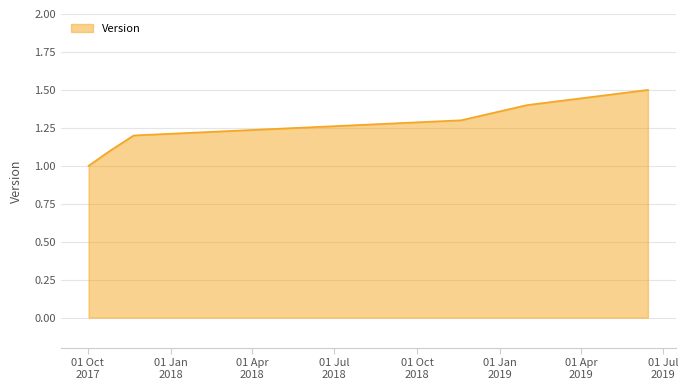

What is the sum of all values?

7.5